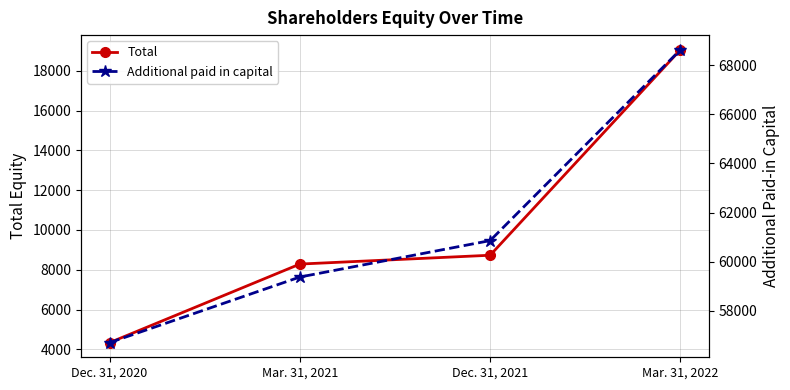

List the series in order of their peak value, lowest first.

Total, Additional paid in capital